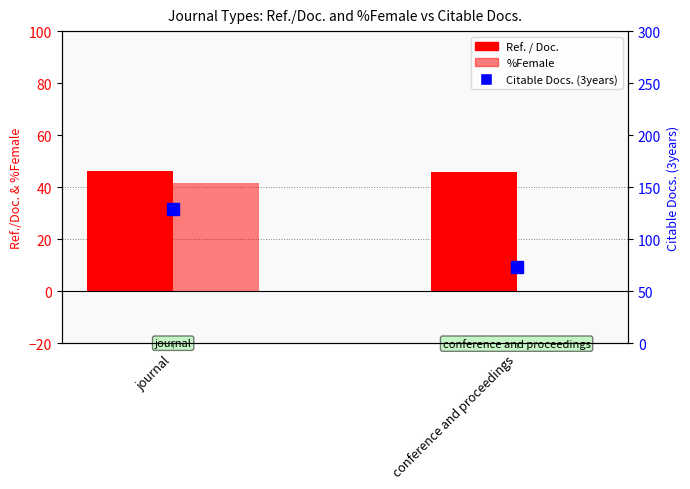

Rank the categories by %Female value from highest to lowest.

journal, conference and proceedings